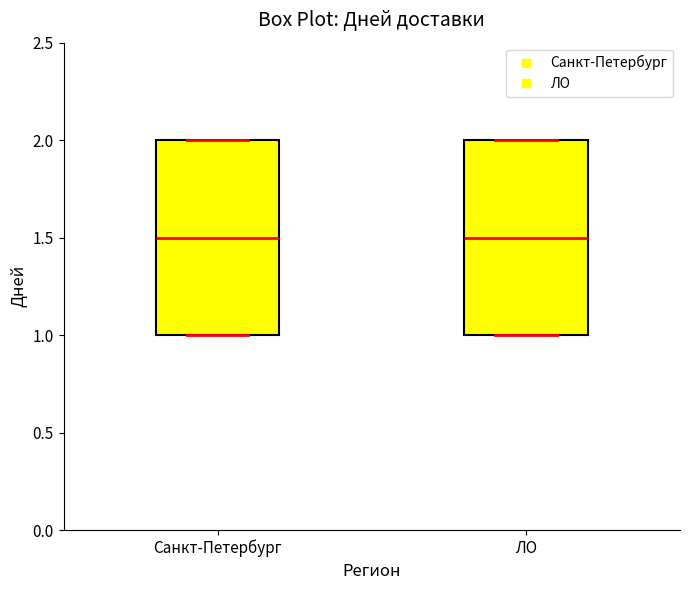

Reading left to right, transcribe this box plot: for each box, give where its median line is, the range the box spans, and where its two whiskers end, as read against the y-axis. The values are not printed on the chart, so give them approximately, as read against the axis.

Санкт-Петербург: median 1.5, box 1.0 to 2.0, whiskers 1.0 to 2.0
ЛО: median 1.5, box 1.0 to 2.0, whiskers 1.0 to 2.0